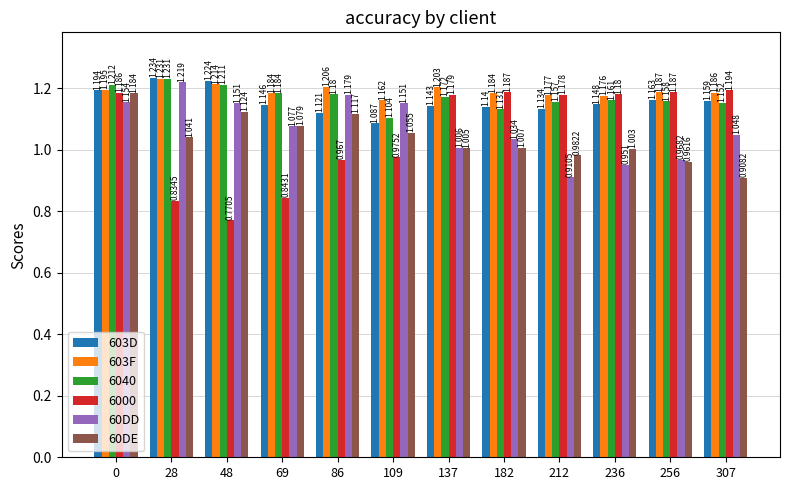

What is the sum of the 603F values at 69 and 0?

2.4